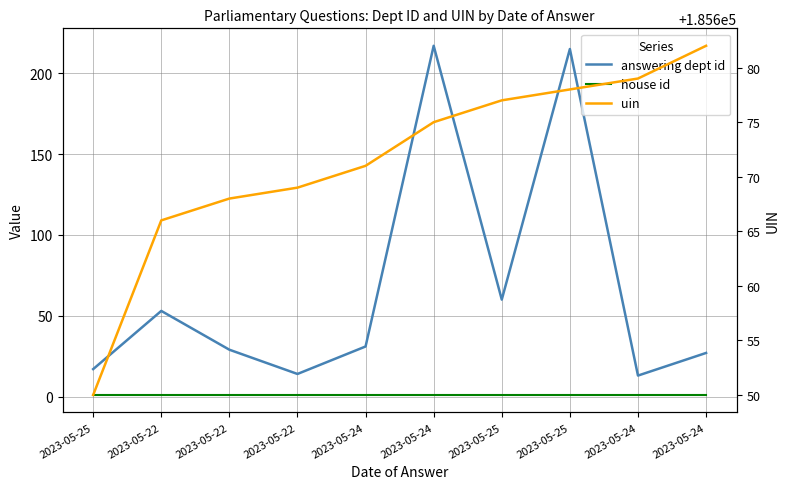

True or false: answering dept id and house id cross at least once.

False